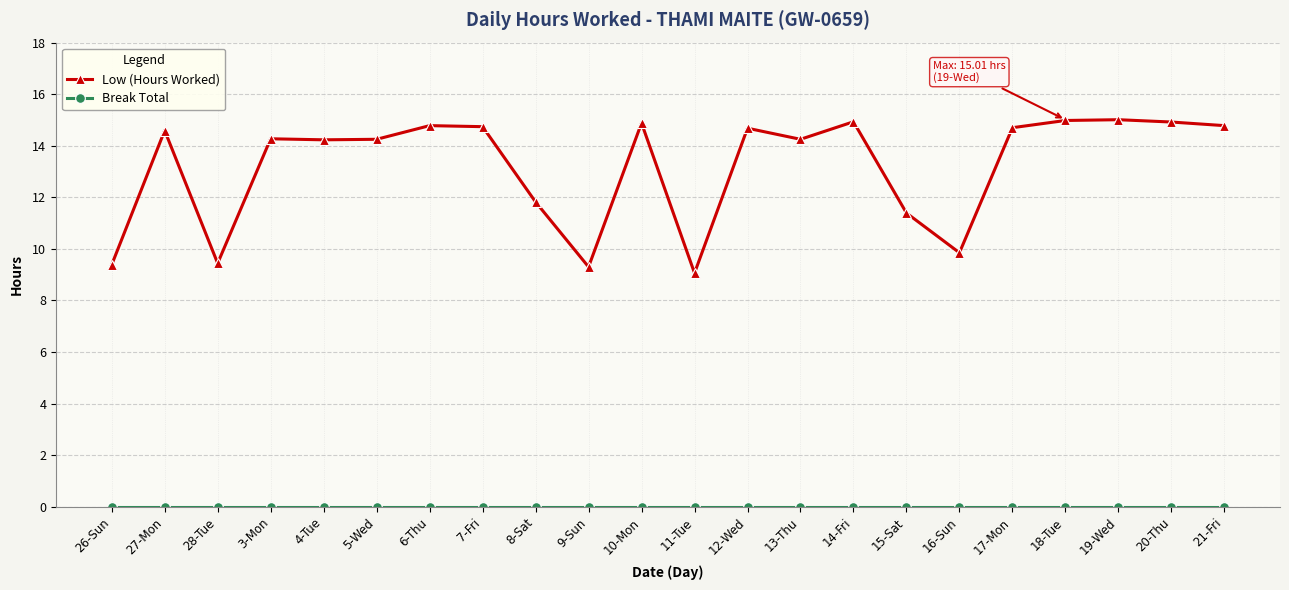

What is the spread (max minus min) of values at 14-Fri?

14.9